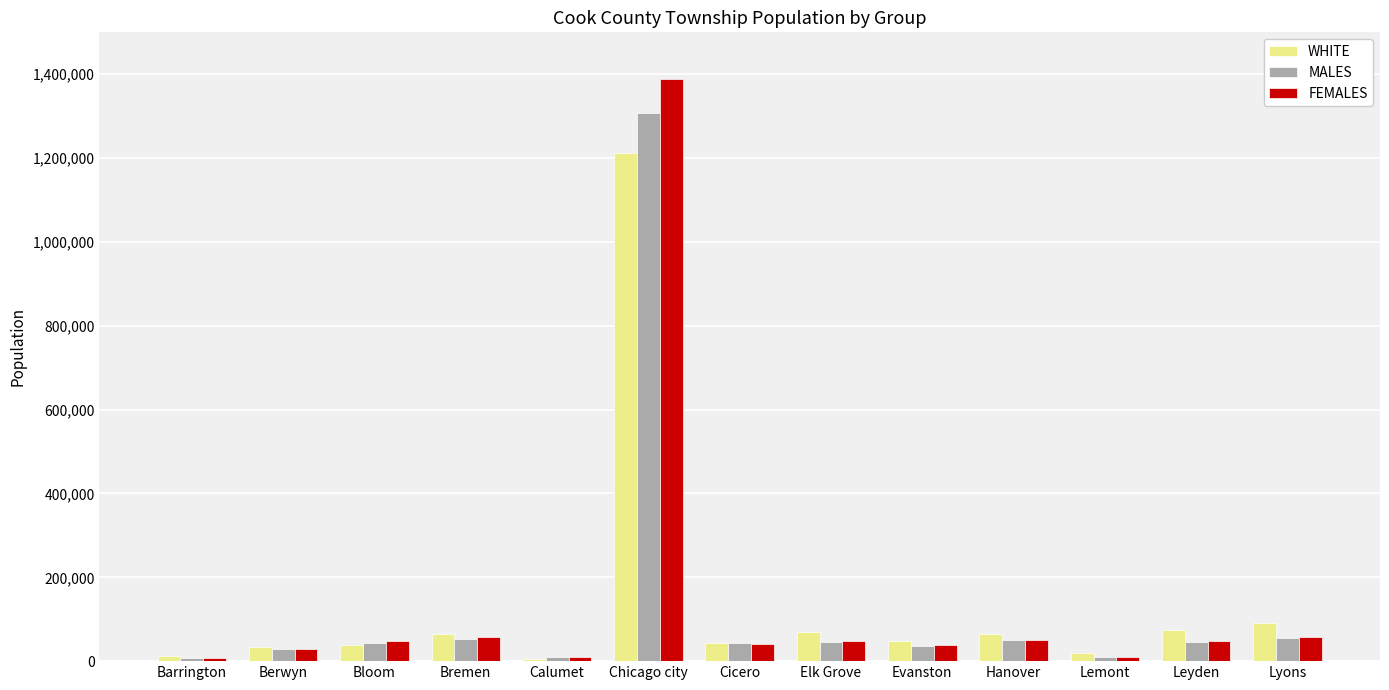

At which category is the sum across all series the highest?

Chicago city